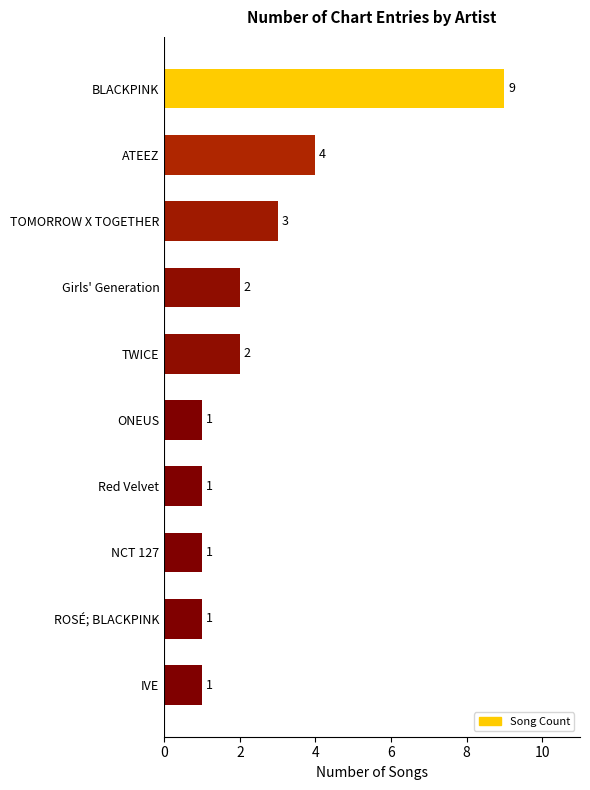

Approximately how many times larger is the value at BLACKPINK compared to IVE?

9.0